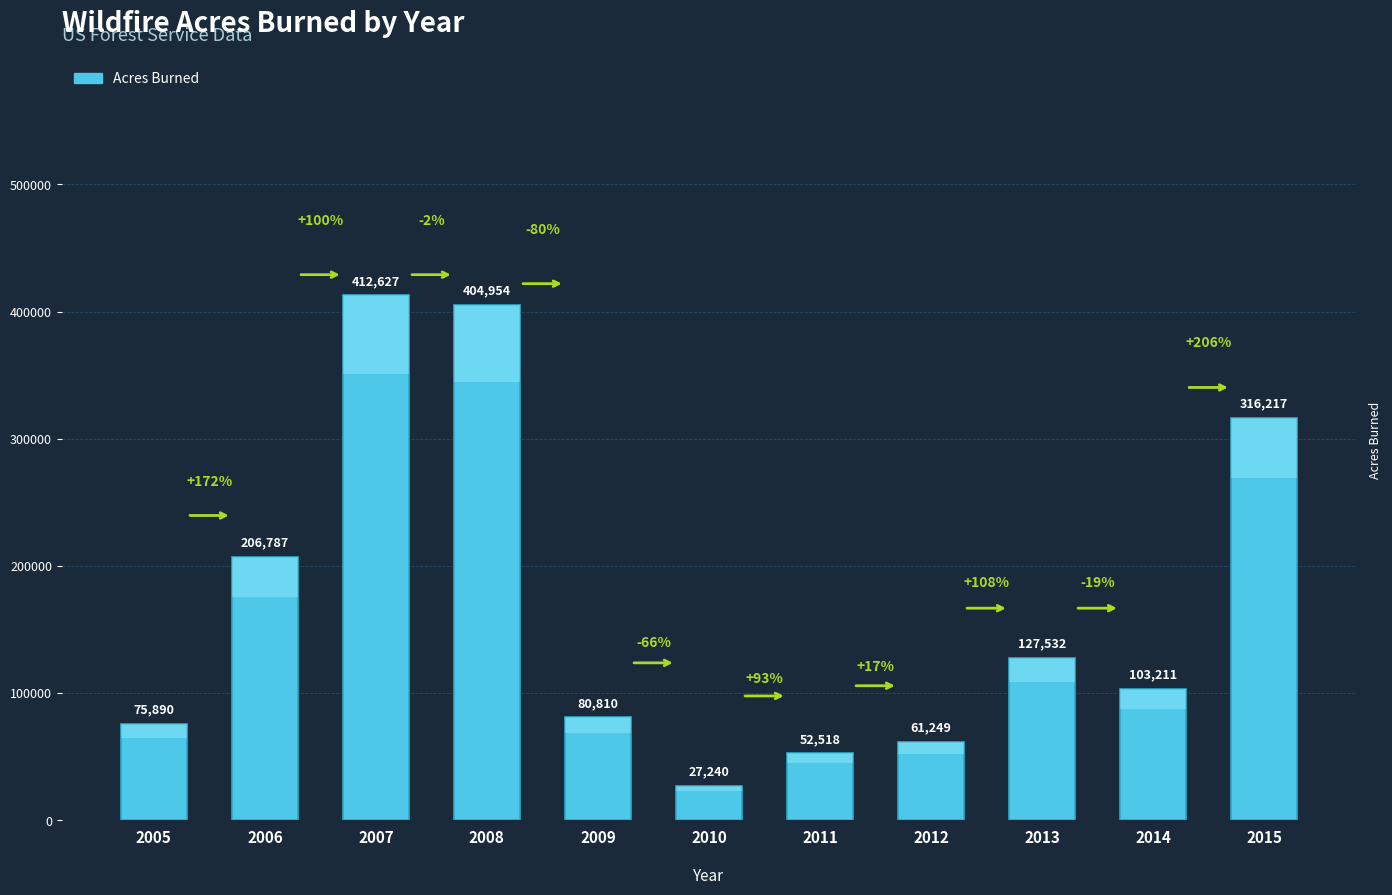

Which category has the highest value across all series?

2007